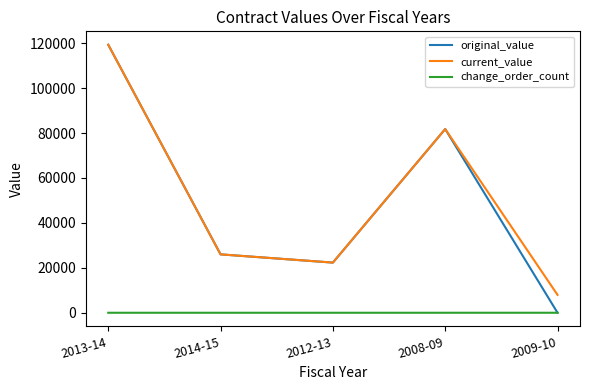

What is the maximum value shown in the chart?

119331.9